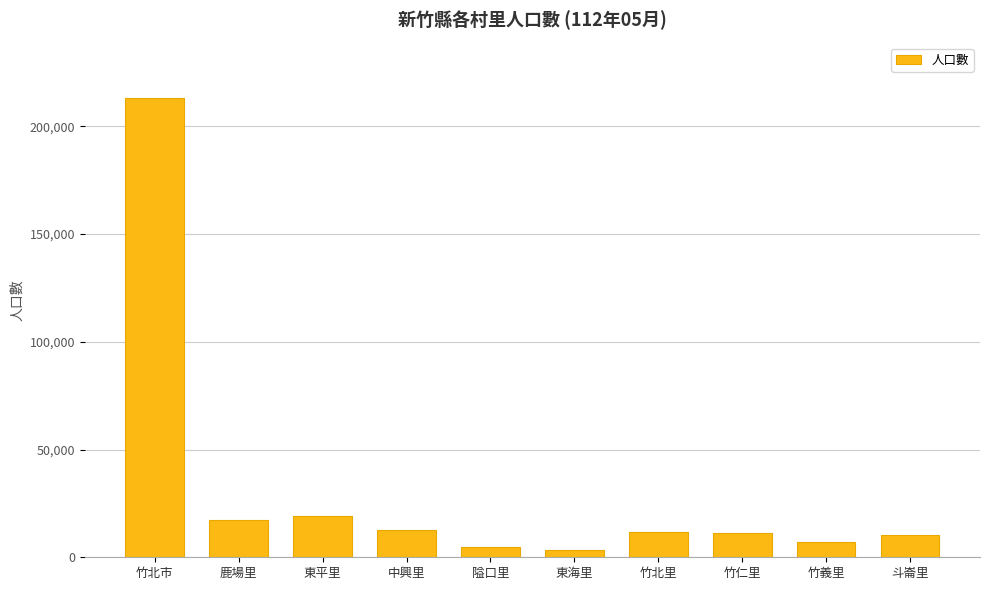

The chart shows a value of 4224 at 鹿場里. True or false?

False